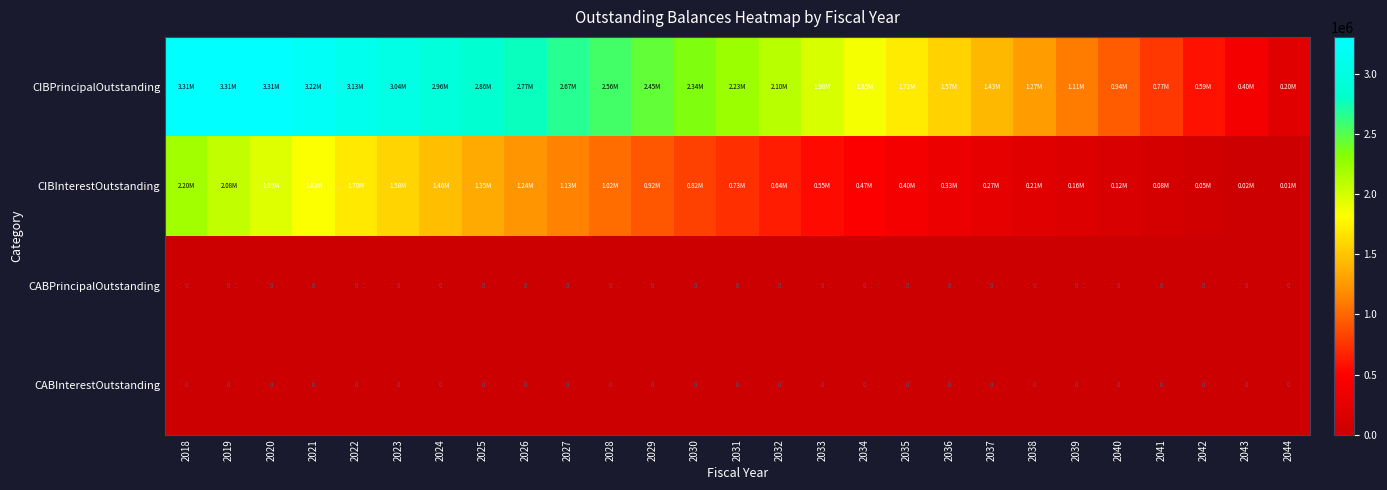

Which category has the highest value in the CIBPrincipalOutstanding series?

2018